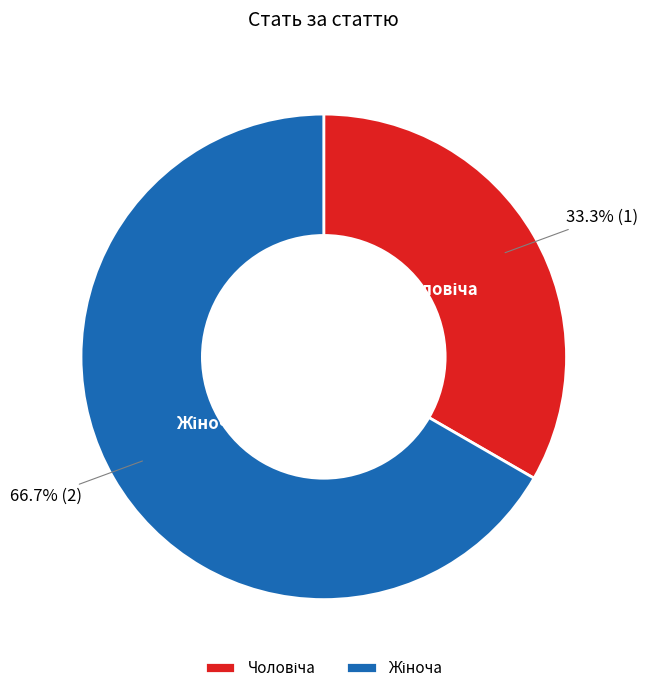

Does any single category account for the majority?

Yes